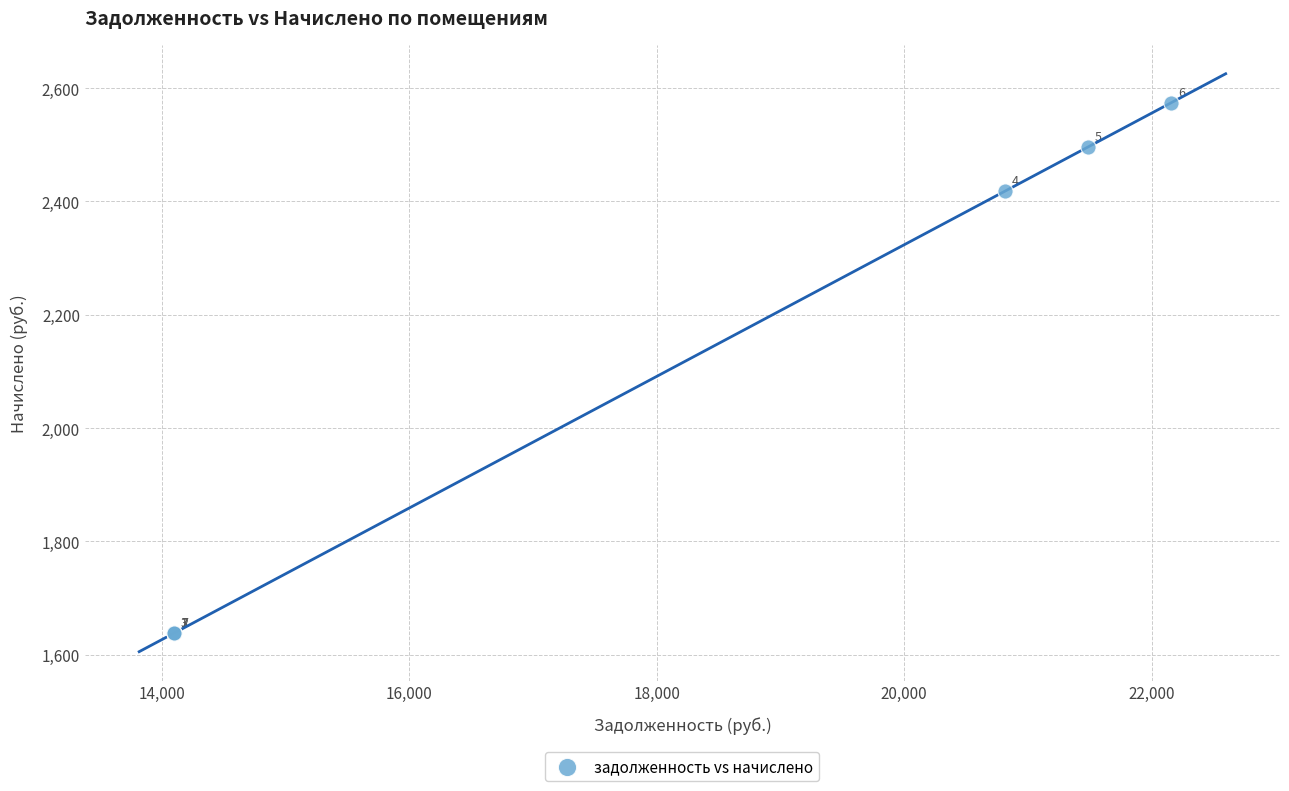

What Y value in the scatter plot is closest to 2106?

2418